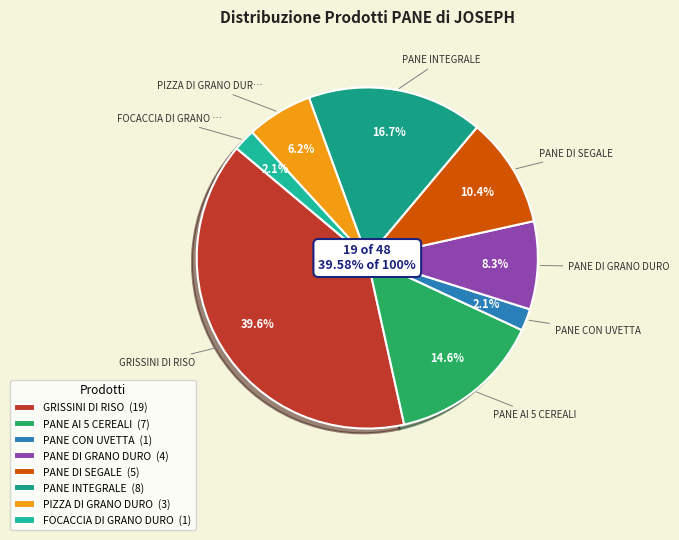

To the nearest percent, what percentage of the pie is PIZZA DI GRANO DURO?

6%